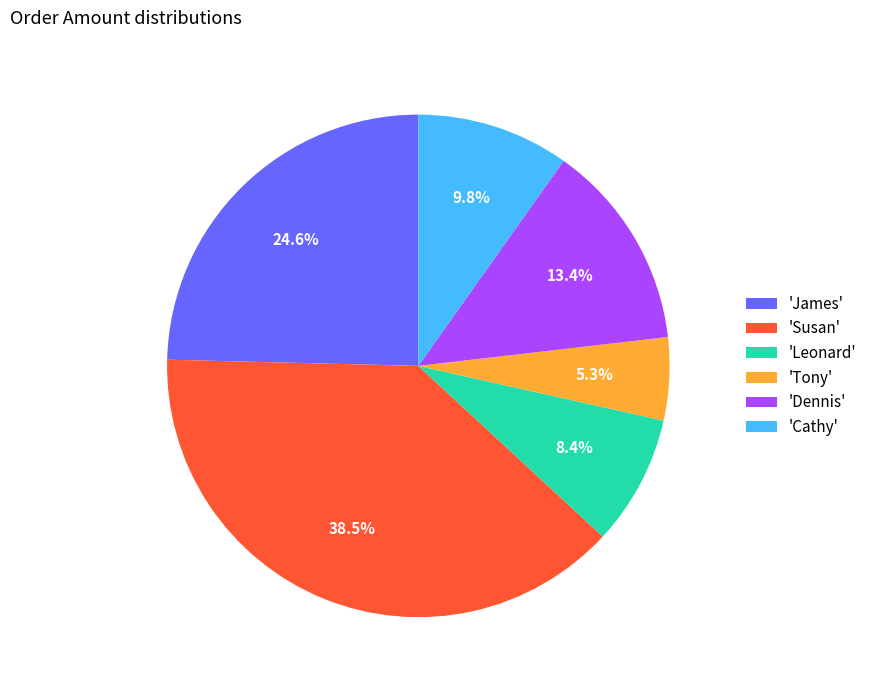

Is there a majority slice in this chart?

No